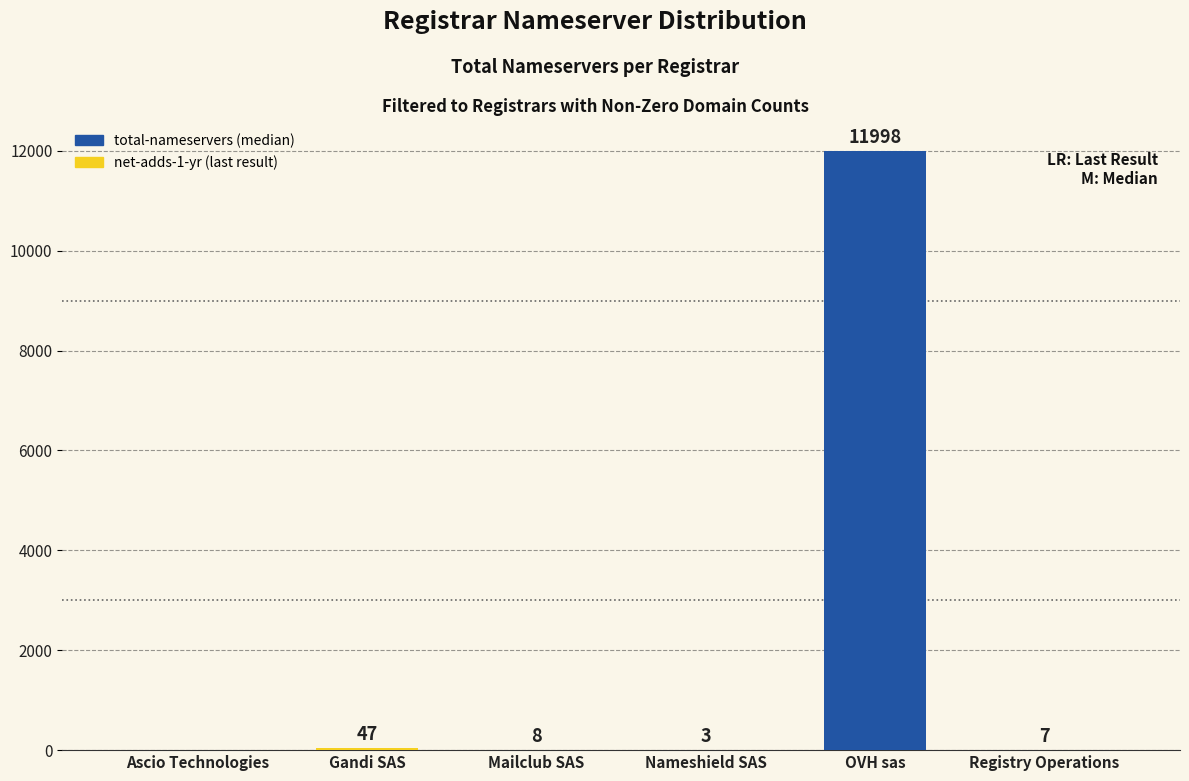

What is the sum of all values?

12063